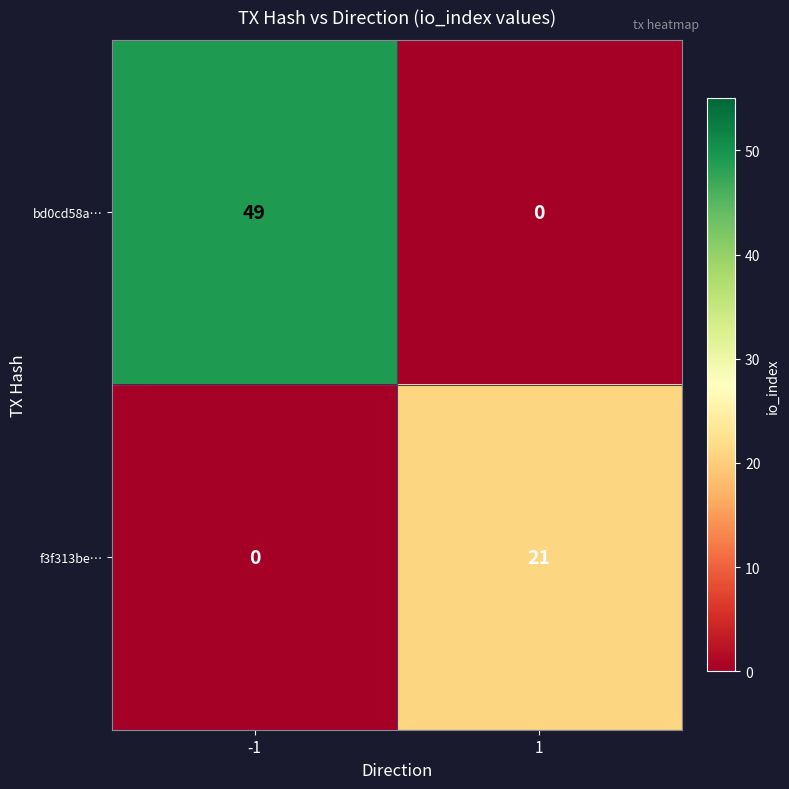

Which label corresponds to the largest value in the chart?

-1